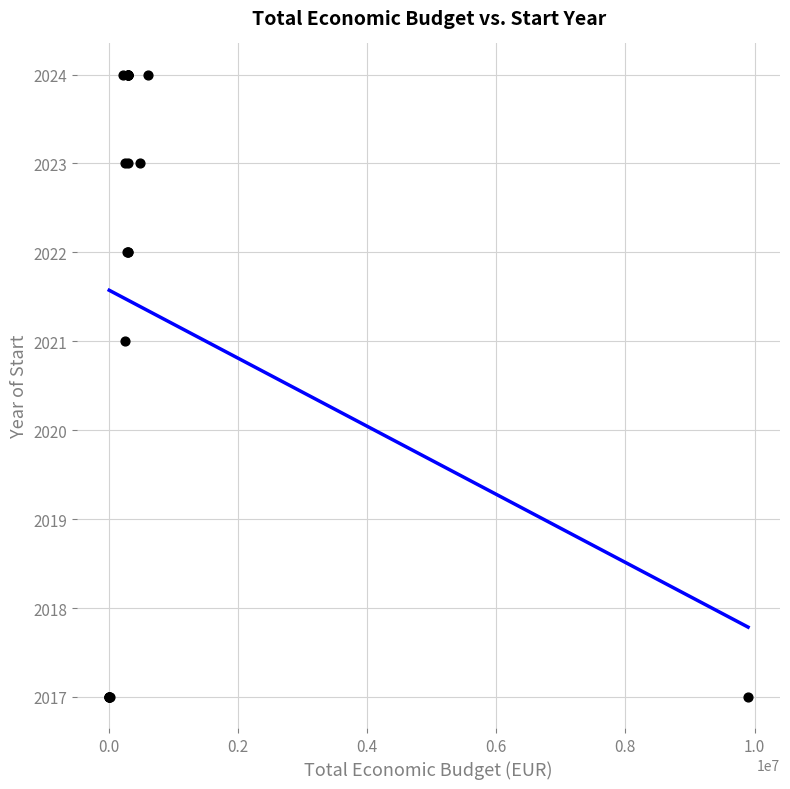

What Y value in the scatter plot is closest to 2020?

2021